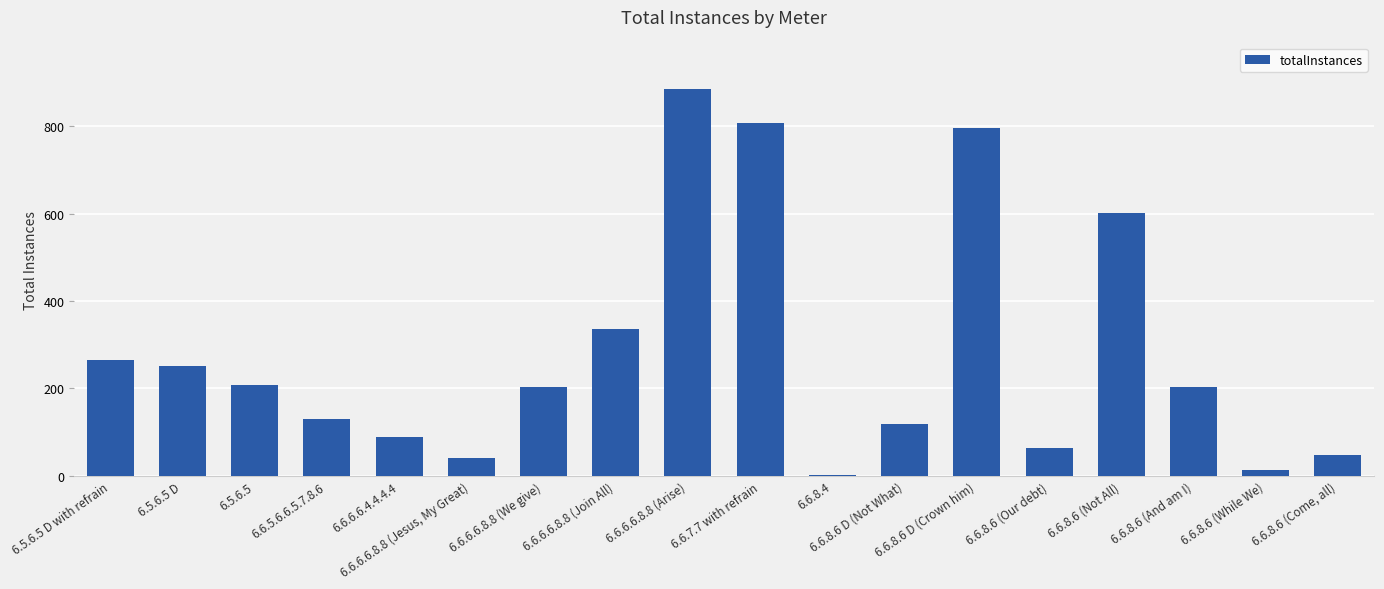

Which has a higher value, 6.6.5.6.6.5.7.8.6 or 6.6.8.6 (And am I)?

6.6.8.6 (And am I)